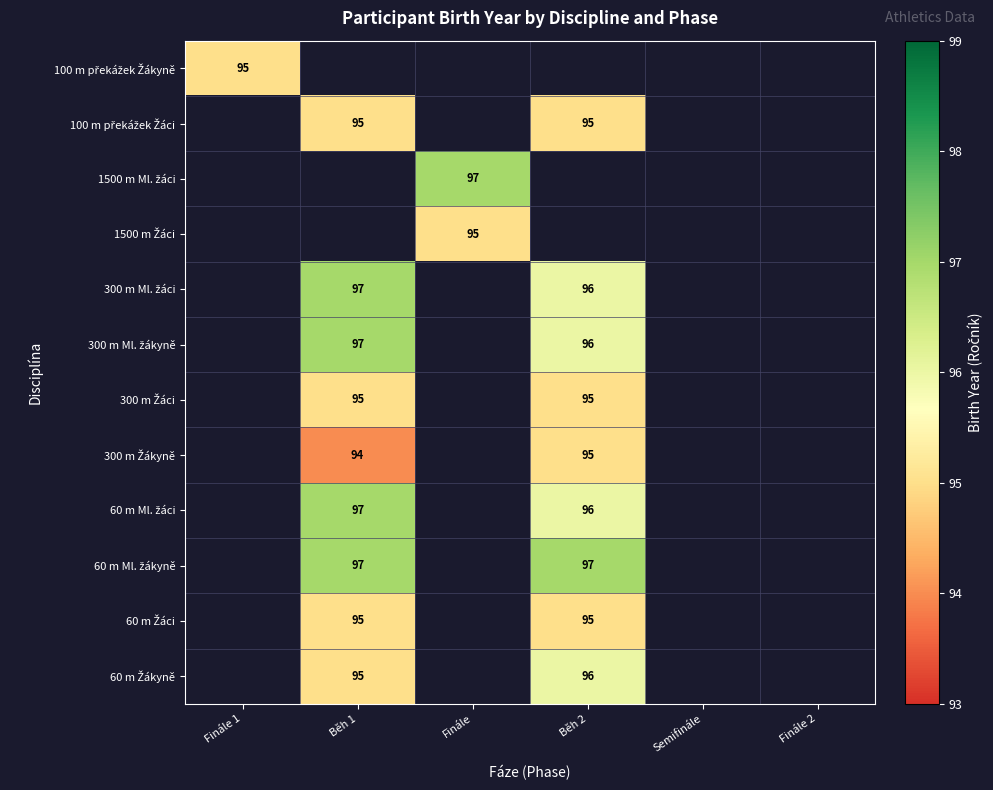

At which category does the chart reach its minimum across all series?

Běh 1